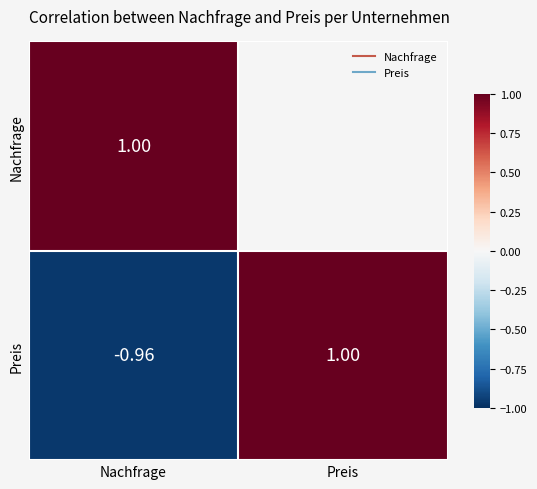

What is the greatest value displayed?

1.0